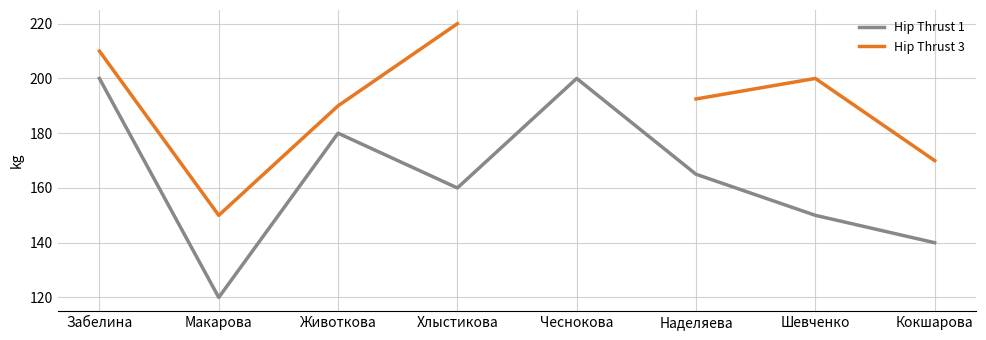

How many data points in Hip Thrust 3 are above 200?

2